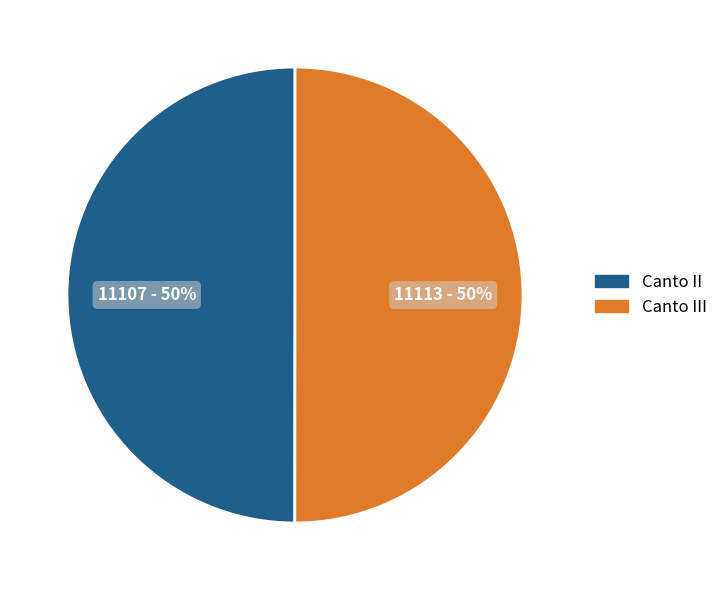

Approximately how many times larger is the value at Canto II compared to Canto III?

1.0